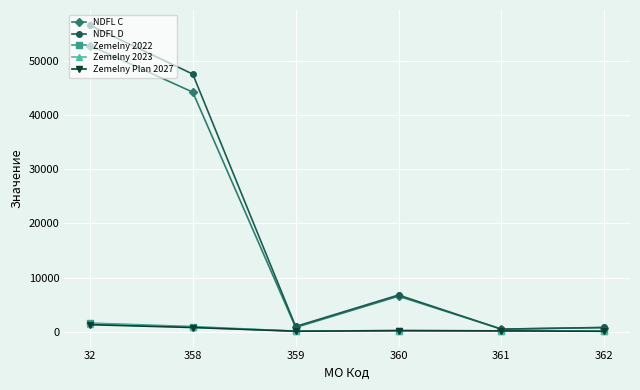

Where is the first local maximum for NDFL D?

360